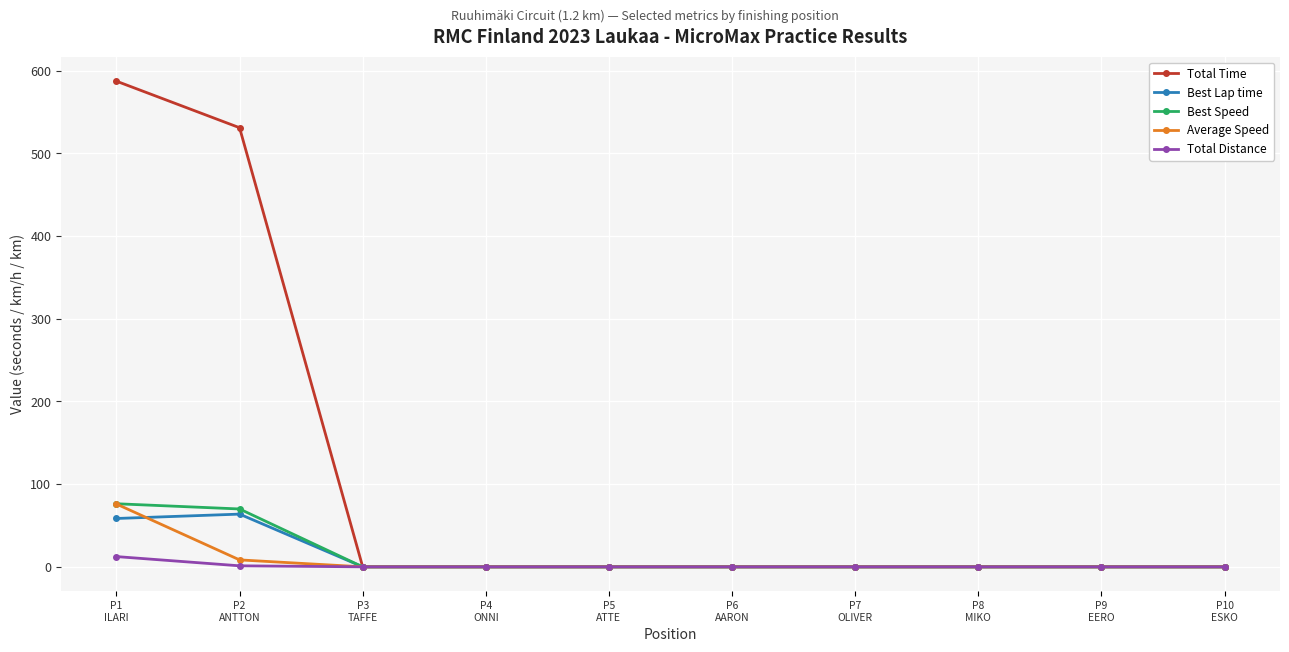

What is the greatest value displayed?

587.5